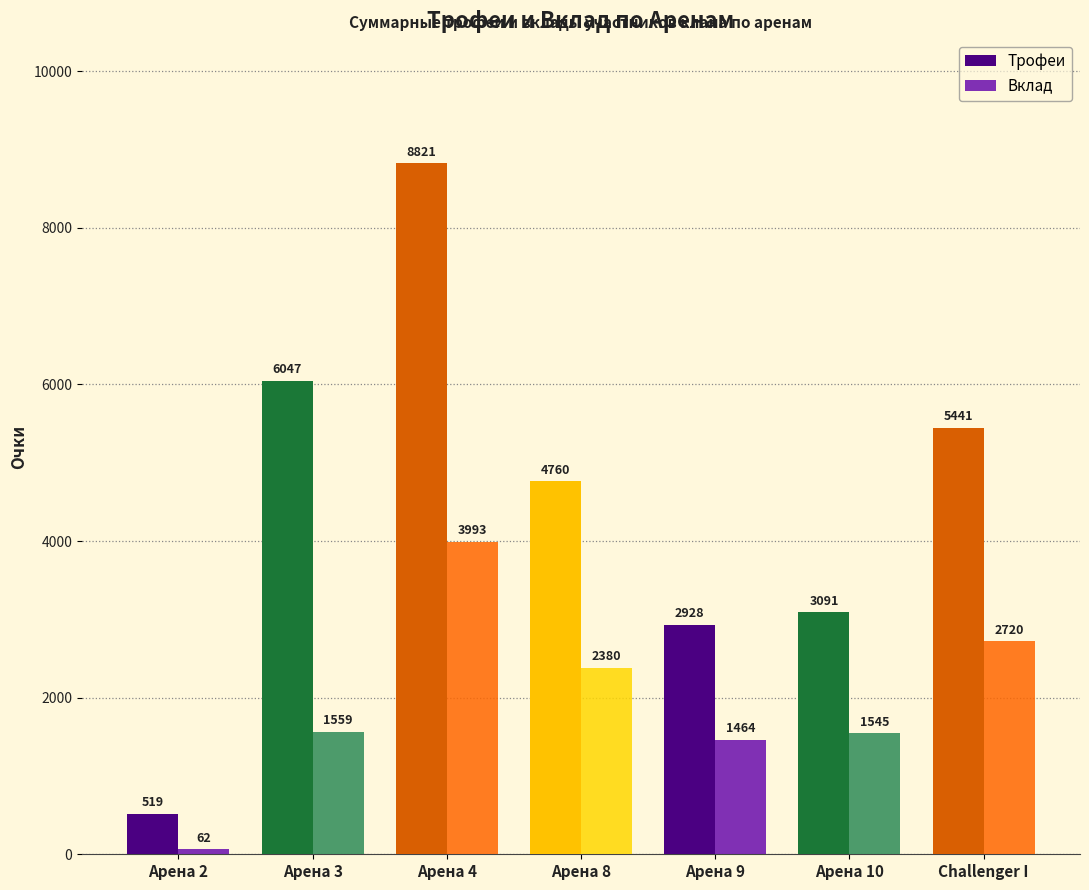

Which series changed the most between Арена 4 and Арена 10?

Трофеи